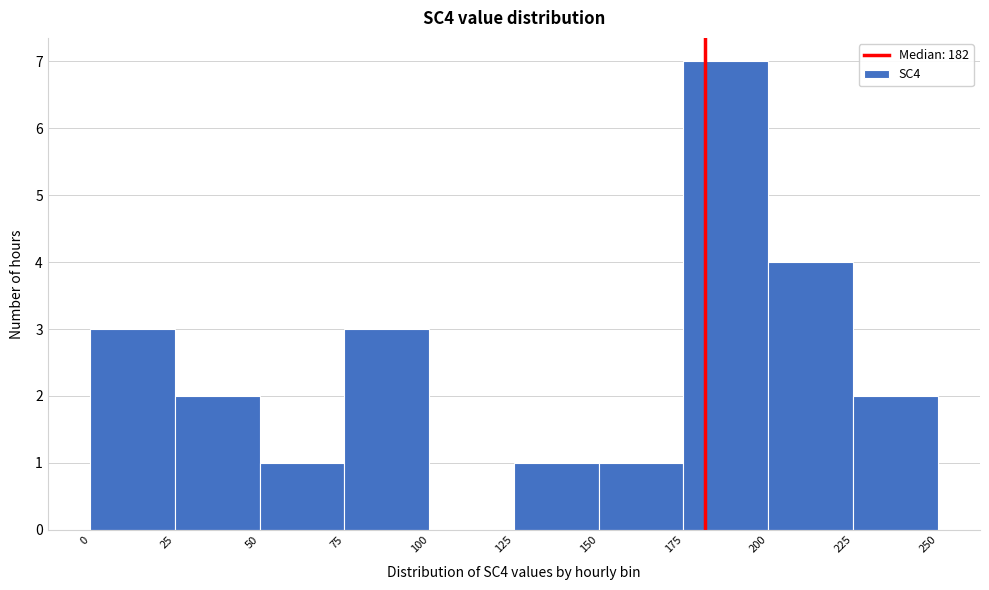

How tall is the bar that spans 0 to 25 on the x-axis? The values are not printed on the chart, so give them approximately, as read against the axis.

3